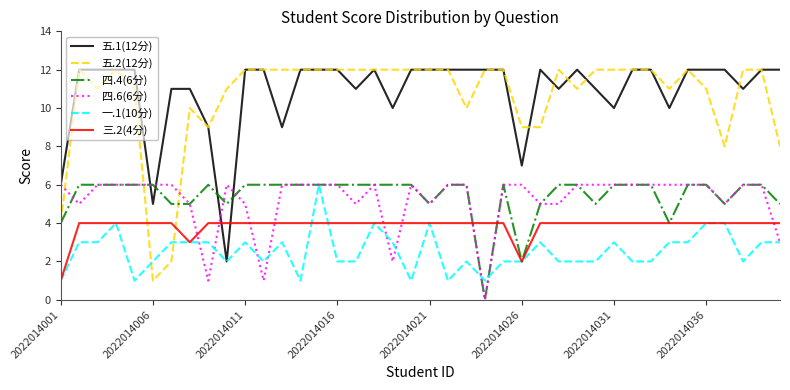

What is the maximum value shown in the chart?

12